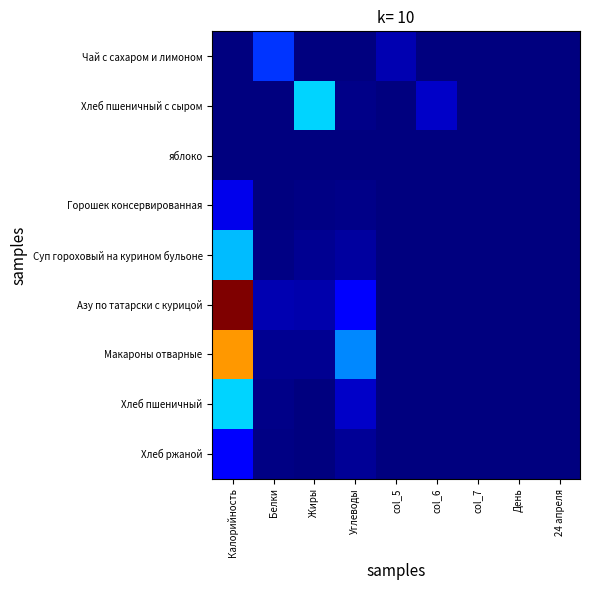

What is the difference between the highest and lowest values at Калорийность?

1.0